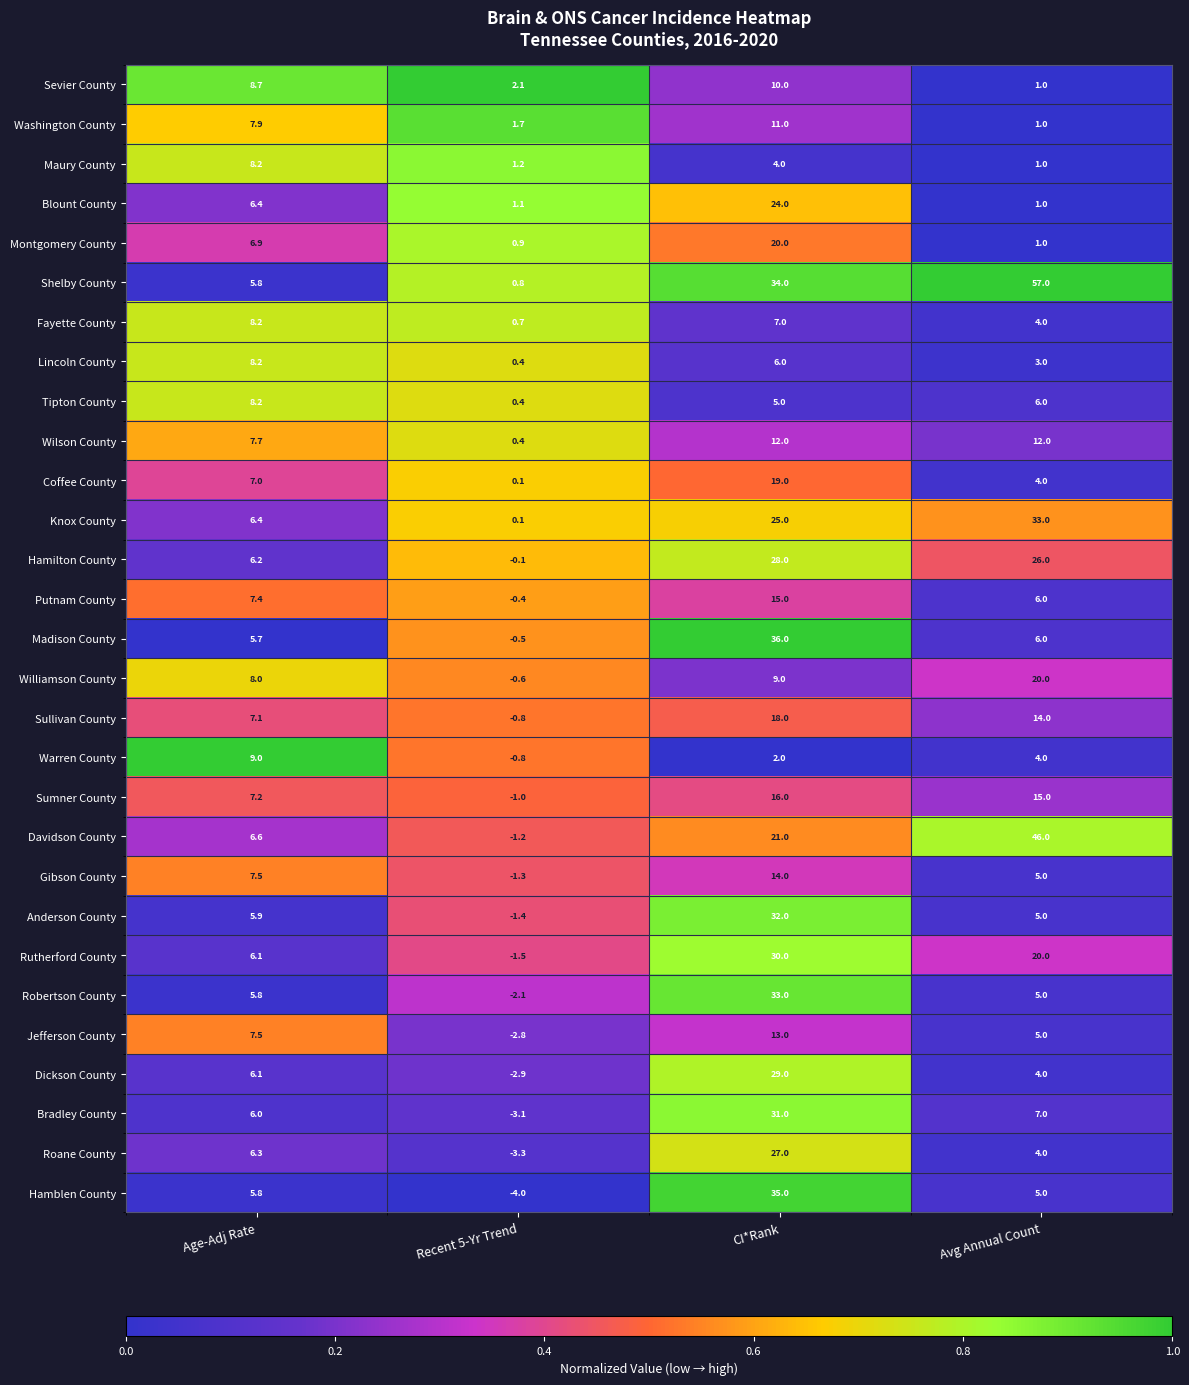

Which series has the largest total across all categories?

Shelby County